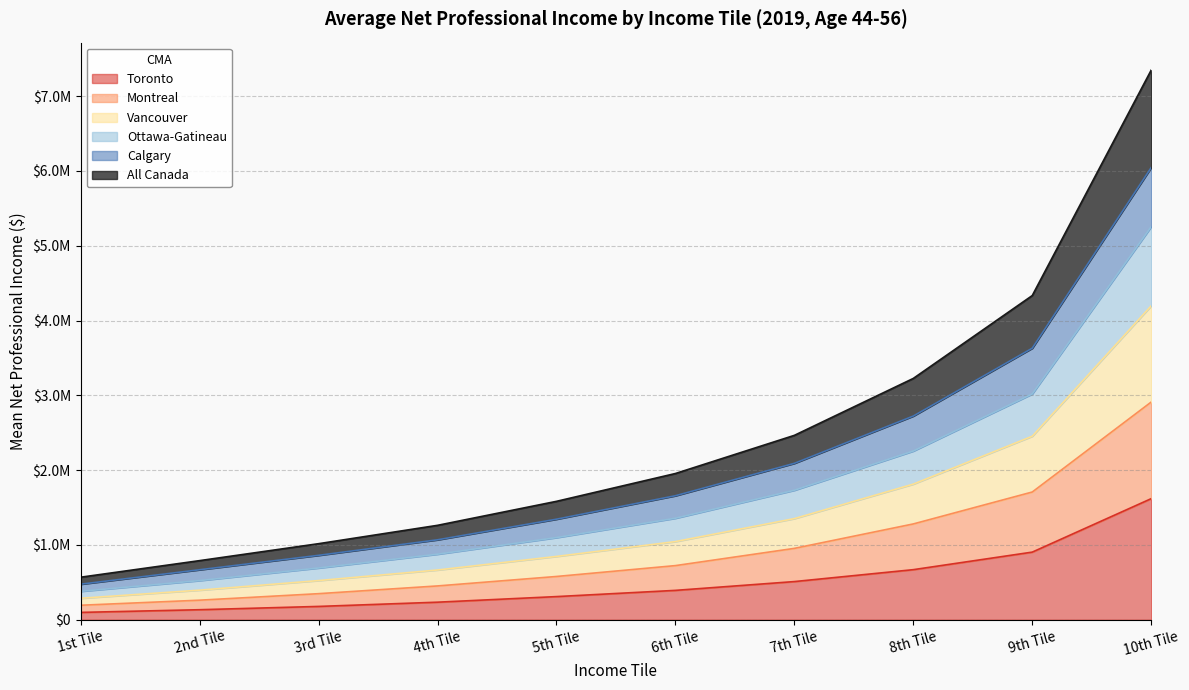

The value of Toronto at 9th Tile is 1499906. True or false?

False